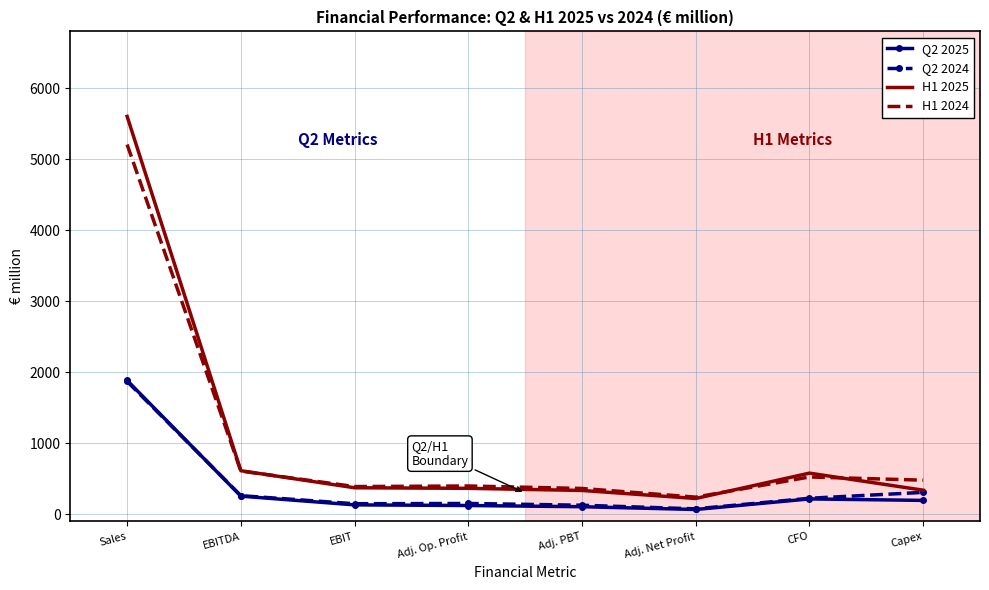

Where is H1 2024 nearest to the value 2724?

EBITDA